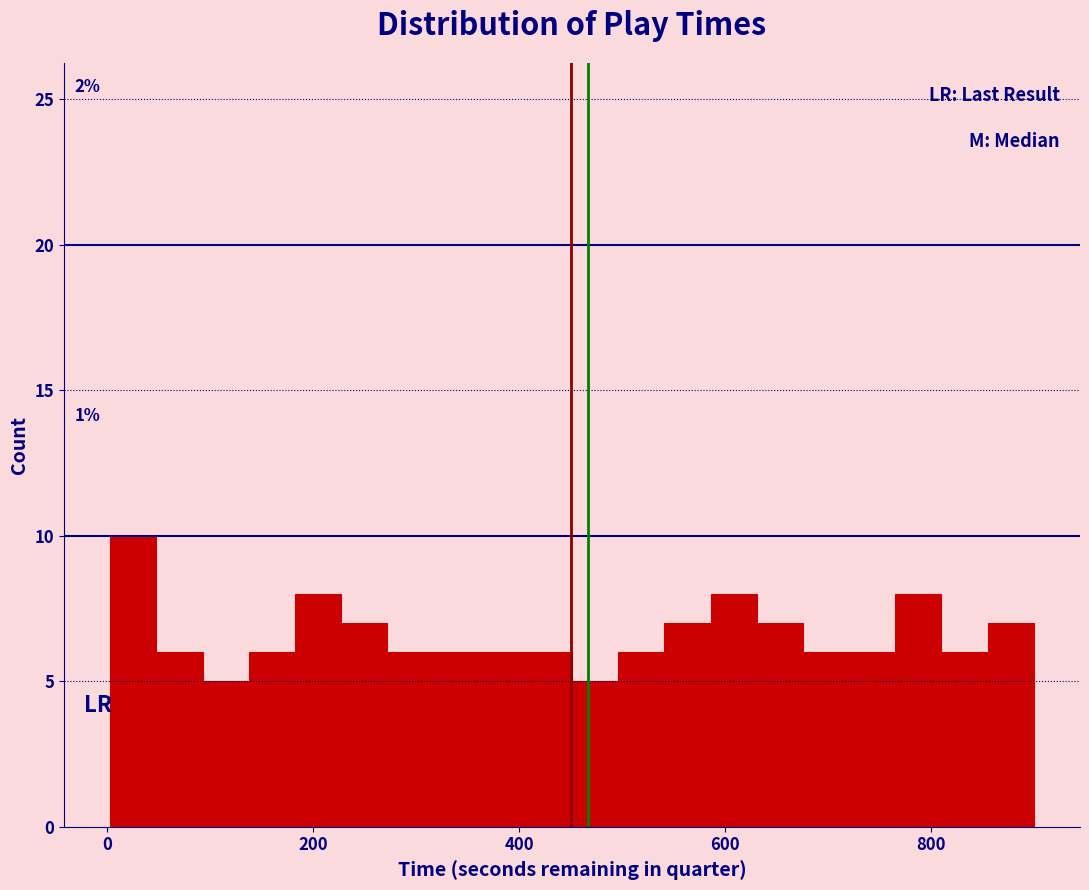

Read against the x-axis, roughly where is the centre of the tallest bar?

20